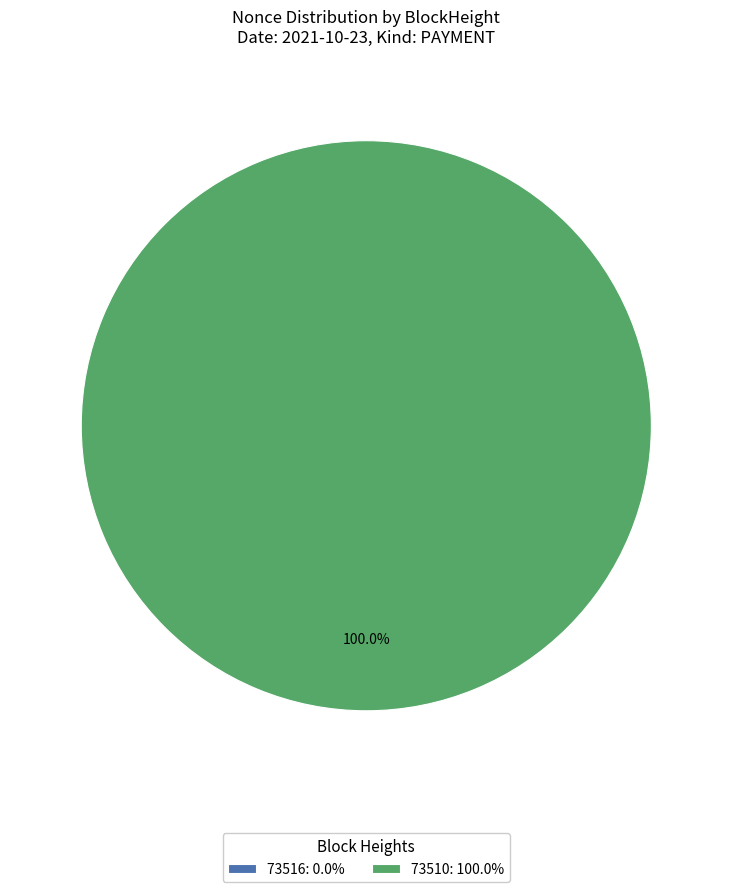

Combined, what portion of the pie is 73510 and 73516?

100.0%